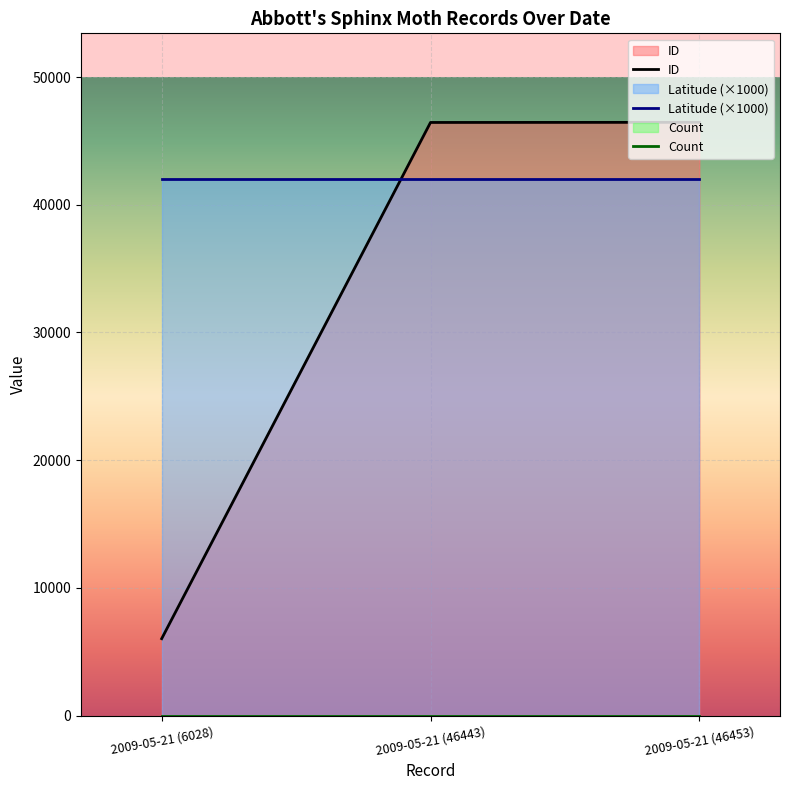

Which series has the largest total across all categories?

Latitude (×1000)